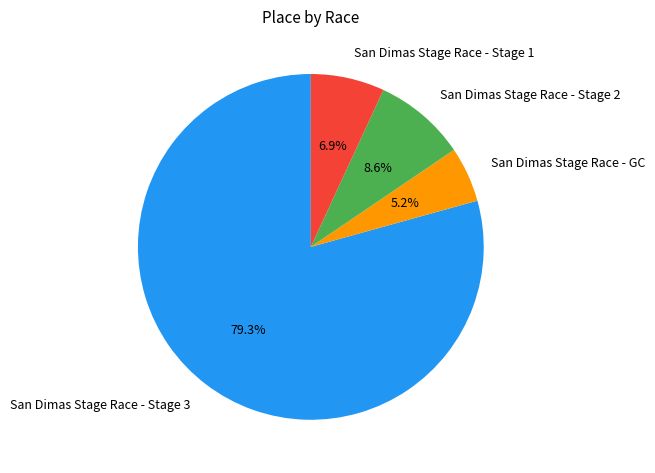

To the nearest percent, what percentage of the pie is San Dimas Stage Race - Stage 2?

9%